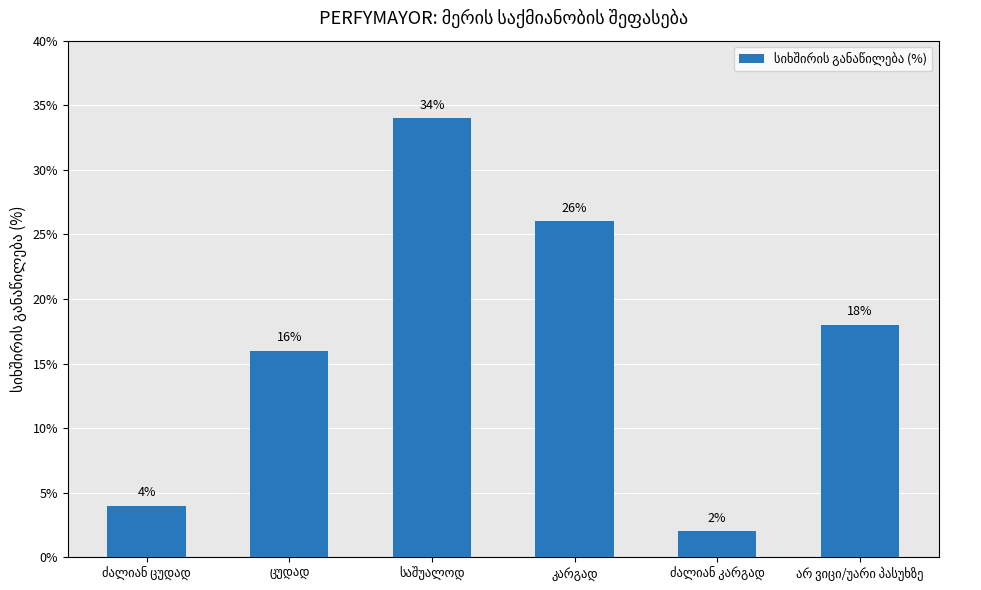

Does the chart contain stacked bars?

No